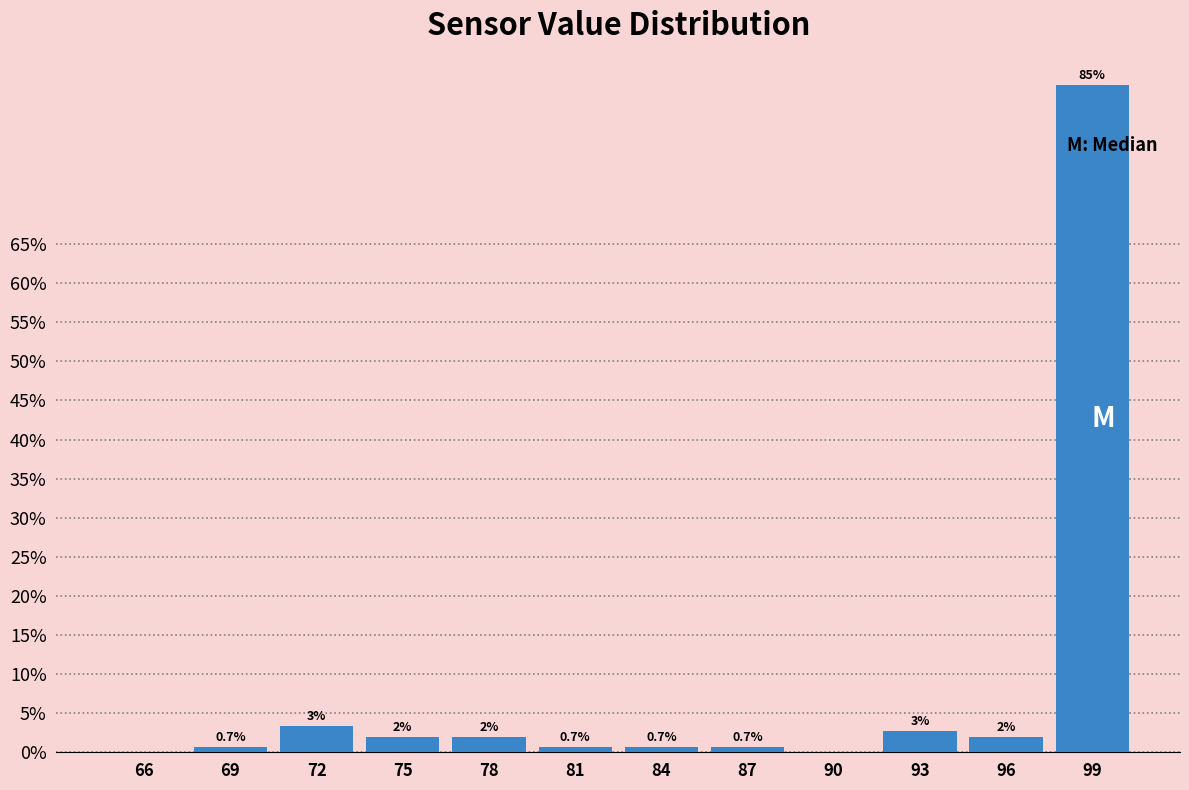

Which label corresponds to the largest value in the chart?

99